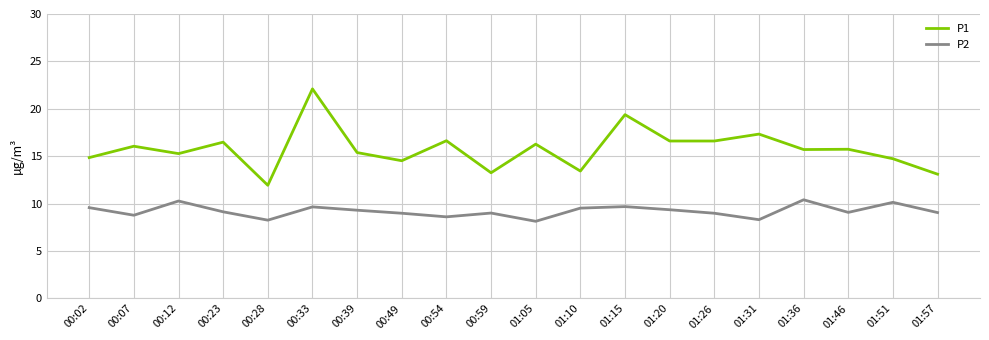

Which series has the largest total across all categories?

P1